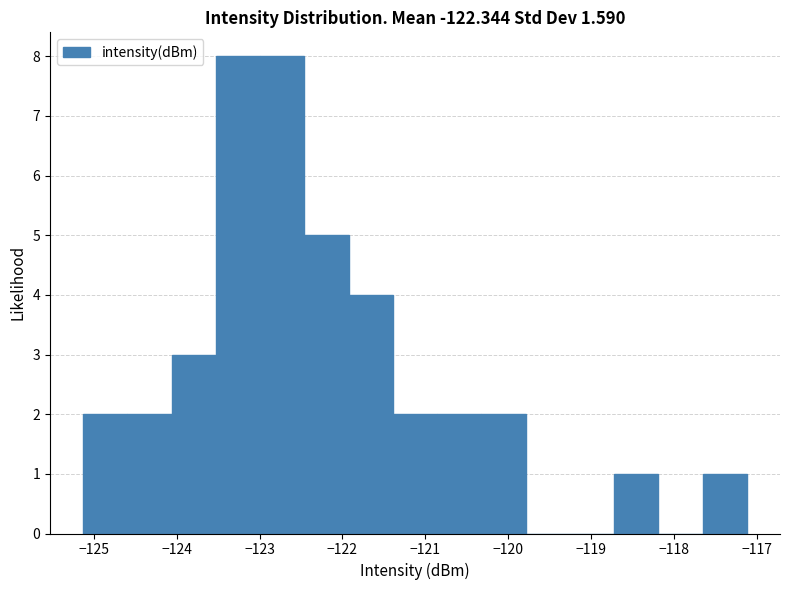

Reading left to right, list every bar in this chart as the range it spans on the x-axis followed by its height. Neither the bar edges nor the heights are printed on the chart, so give them approximately, as read against the axes.

-125.1 to -124.6: 2
-124.6 to -124.1: 2
-124.1 to -123.5: 3
-123.5 to -123.0: 8
-123.0 to -122.5: 8
-122.5 to -121.9: 5
-121.9 to -121.4: 4
-121.4 to -120.9: 2
-120.9 to -120.3: 2
-120.3 to -119.8: 2
-119.8 to -119.3: 0
-119.3 to -118.7: 0
-118.7 to -118.2: 1
-118.2 to -117.7: 0
-117.7 to -117.1: 1